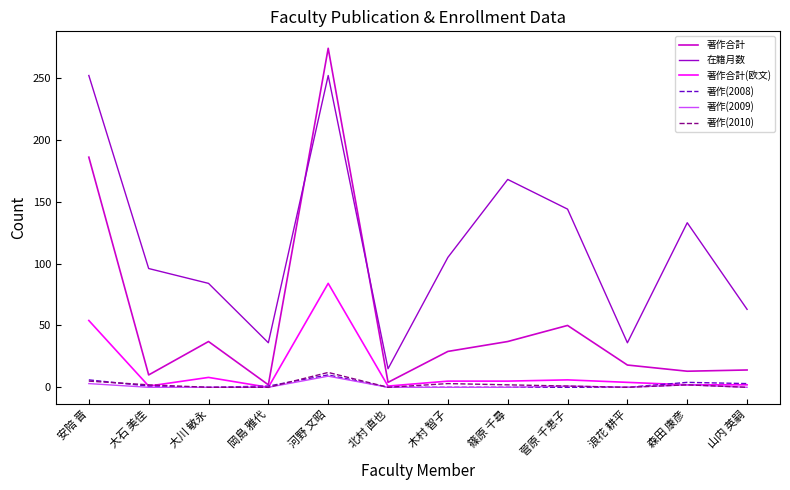

Which series changed the most between 河野 文昭 and 木村 智子?

著作合計